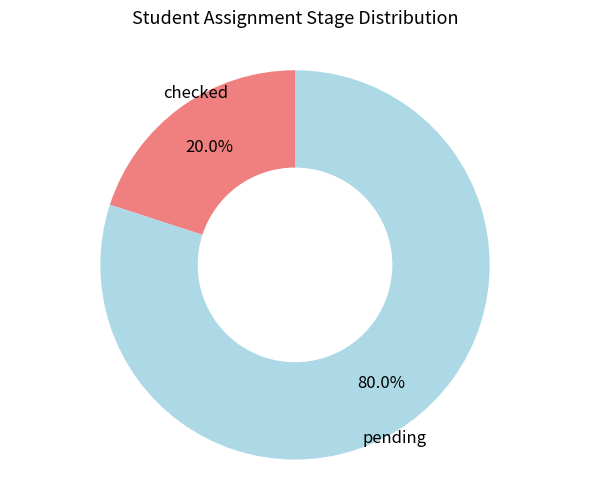

To the nearest percent, what is the average slice percentage?

50%